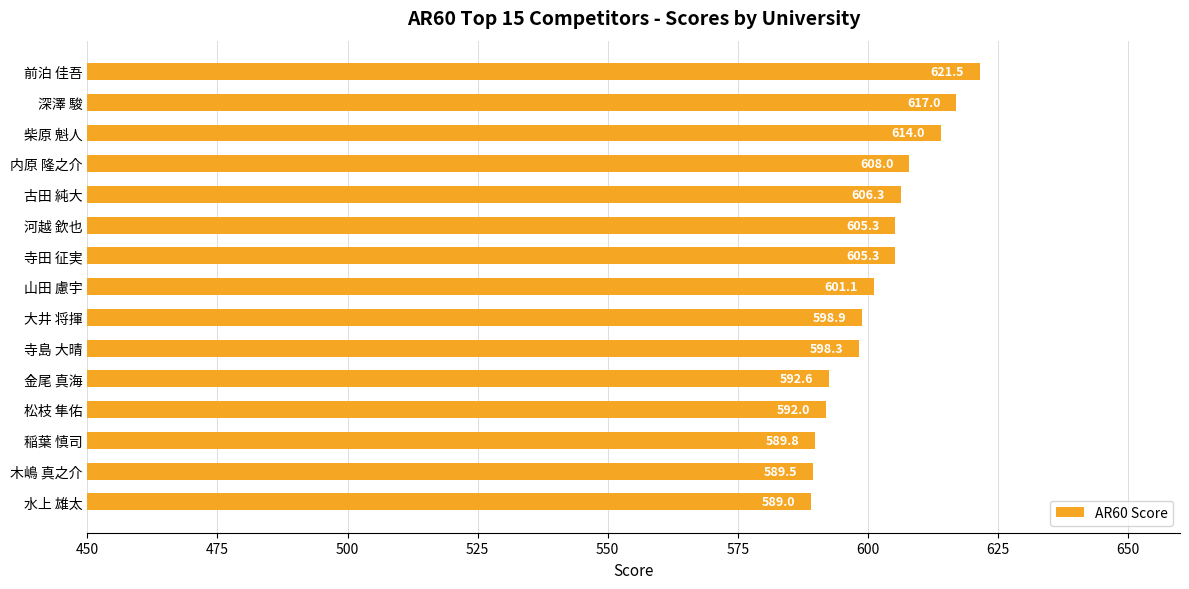

Which category has the highest value across all series?

前泊 佳吾